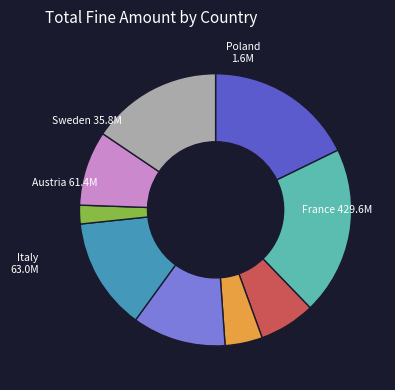

Does any single category account for the majority?

No